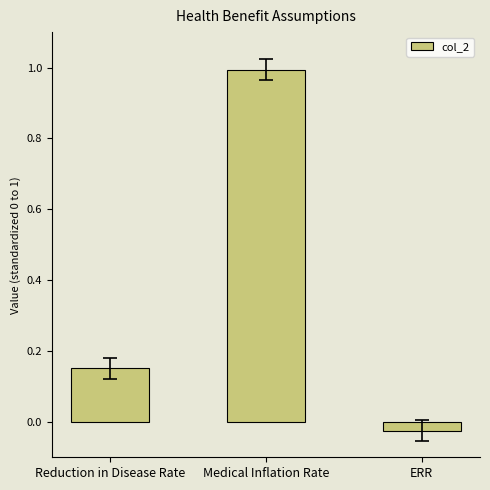

List the labels in order of value, largest first.

Medical Inflation Rate, Reduction in Disease Rate, ERR